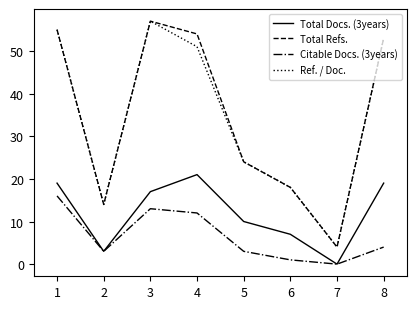

How many positive values does the Citable Docs. (3years) series have?

7